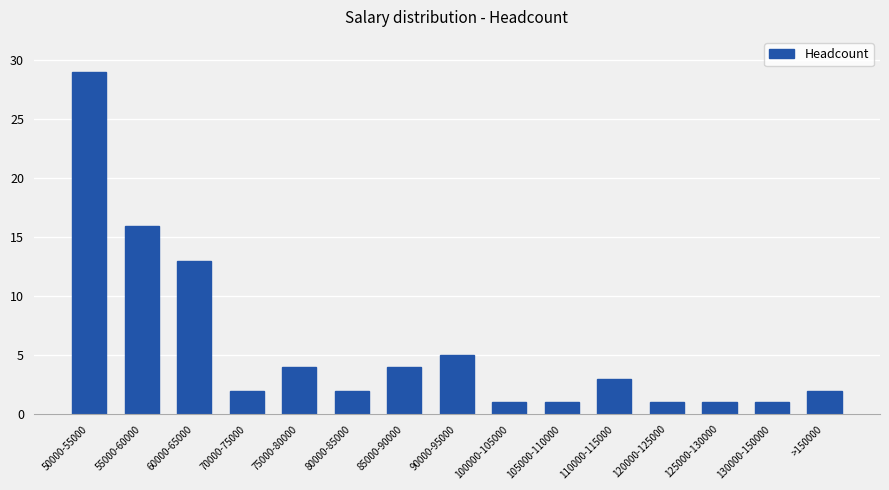

Does the chart contain stacked bars?

No